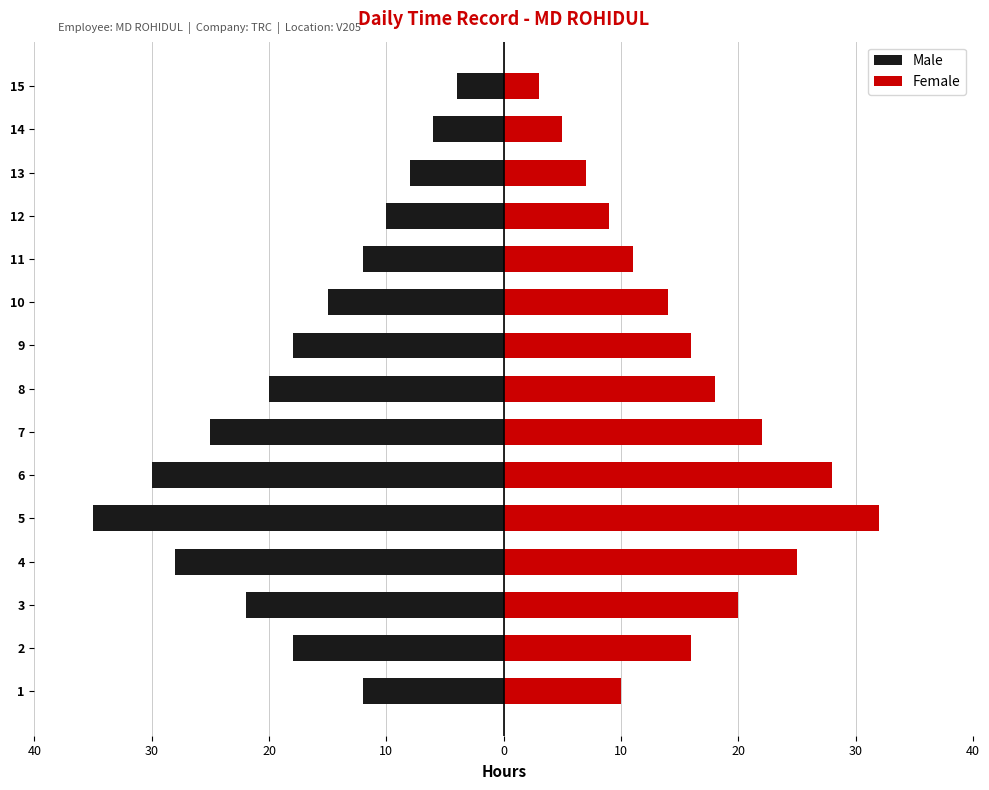

How many groups of bars are there?

15